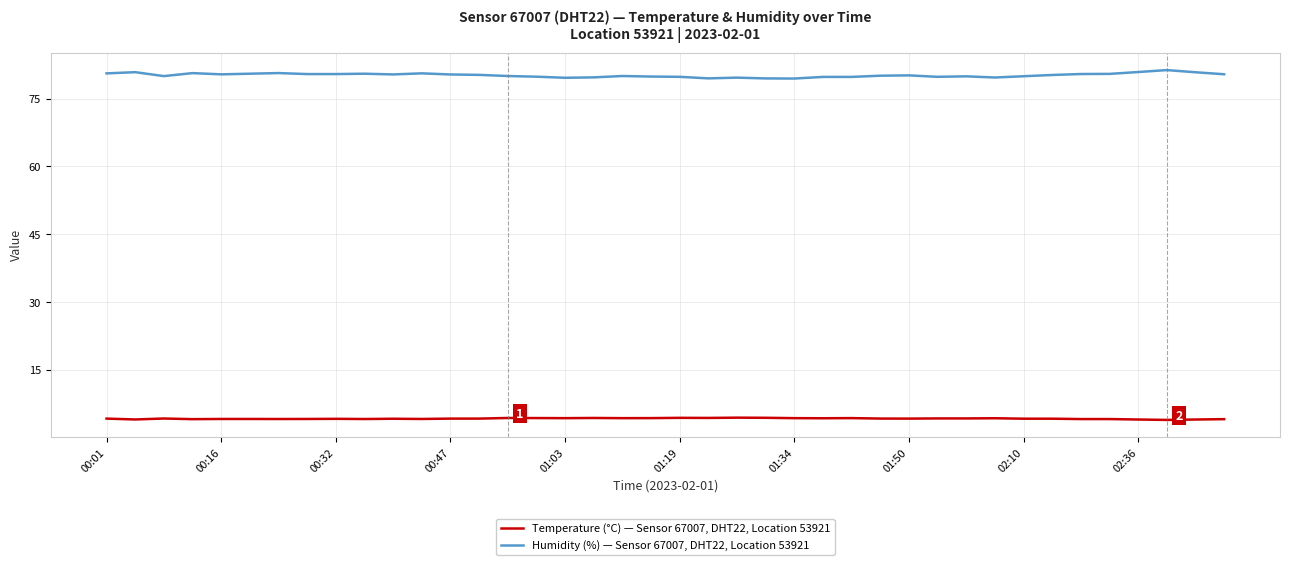

Which series has the largest total across all categories?

Humidity (%) — Sensor 67007, DHT22, Location 53921